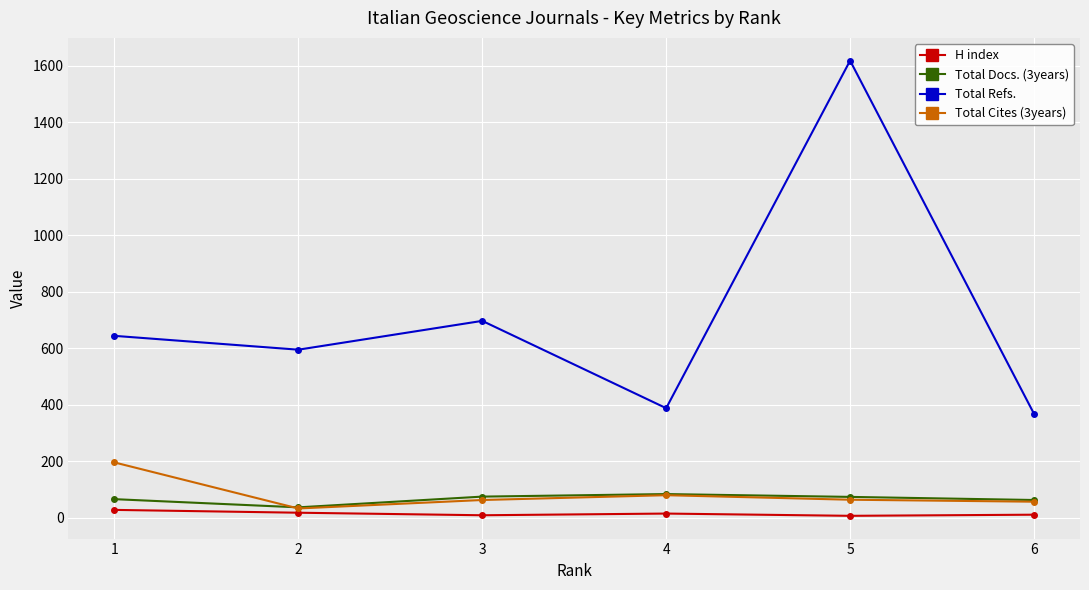

What is the value of the H index point at the 5th from the left?

7